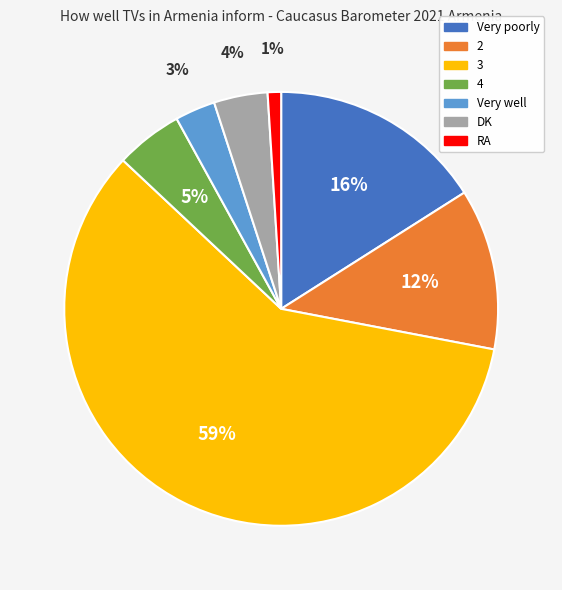

Is it true that 3 is 73% of the pie?

False